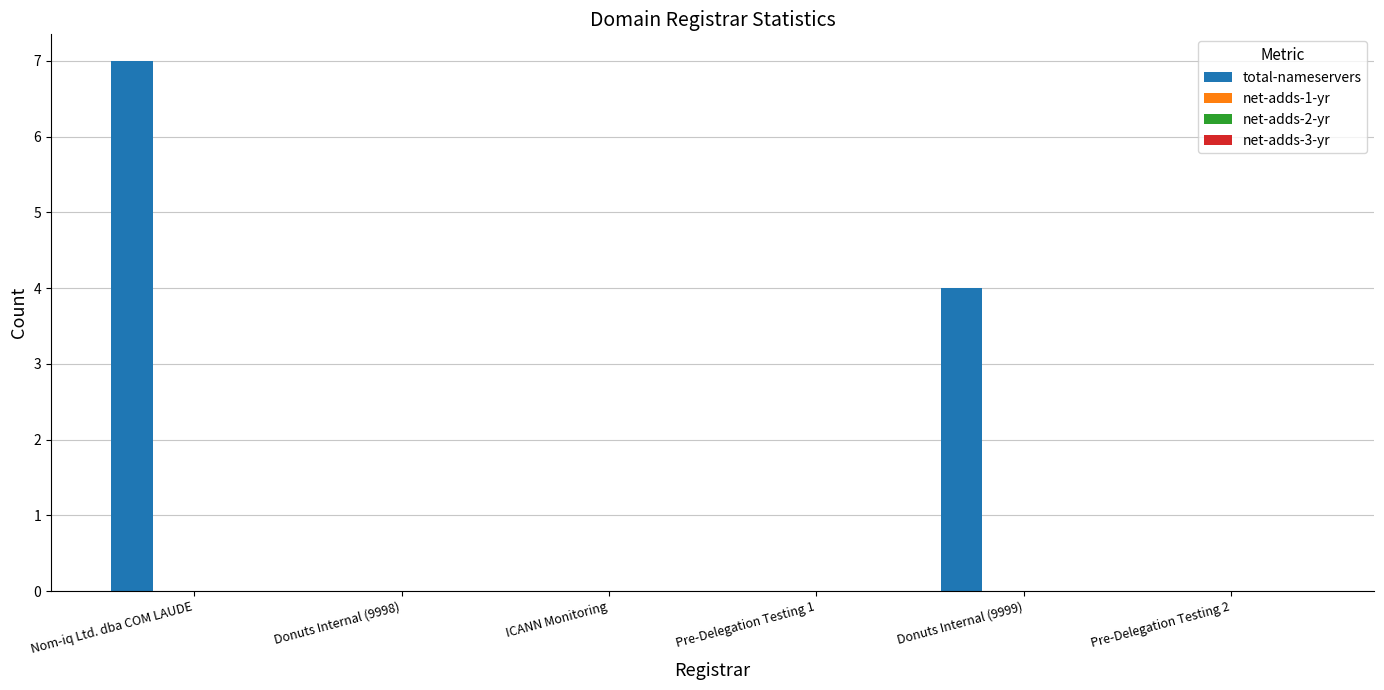

What is the sum of all values?

11